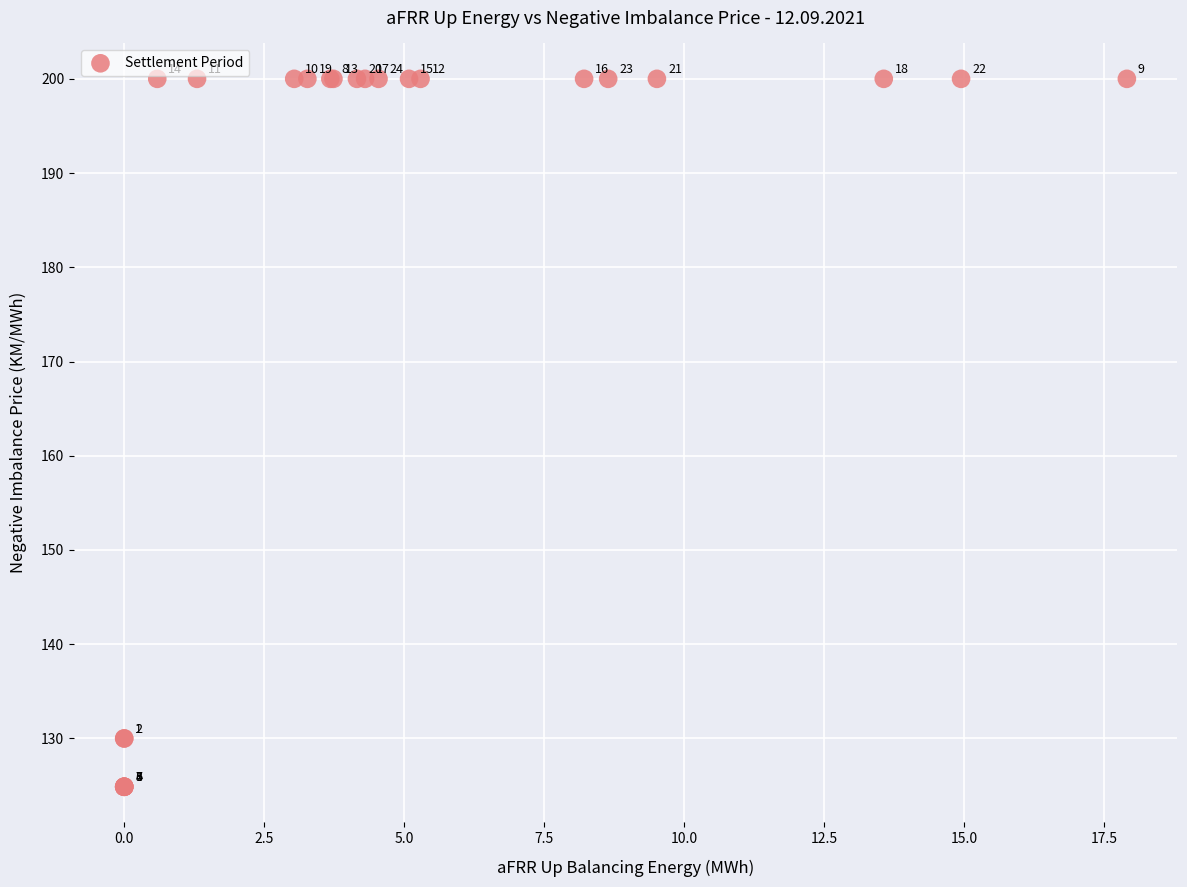

What Y value in the scatter plot is closest to 162?

130.0